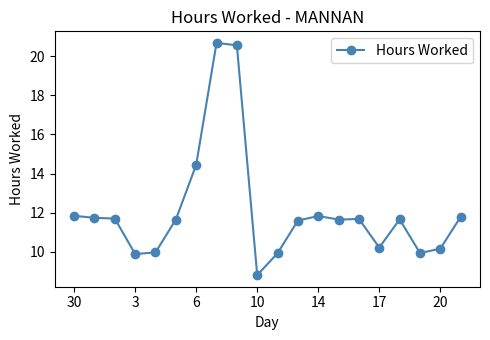

What is the sum of all values?

241.8